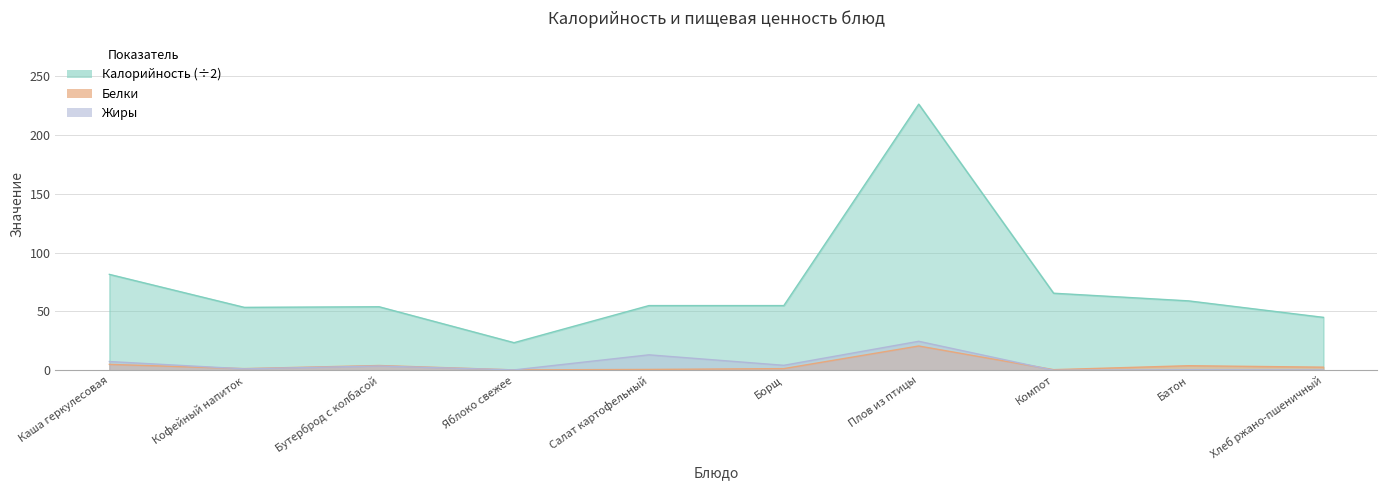

How many categories are shown in the chart?

10